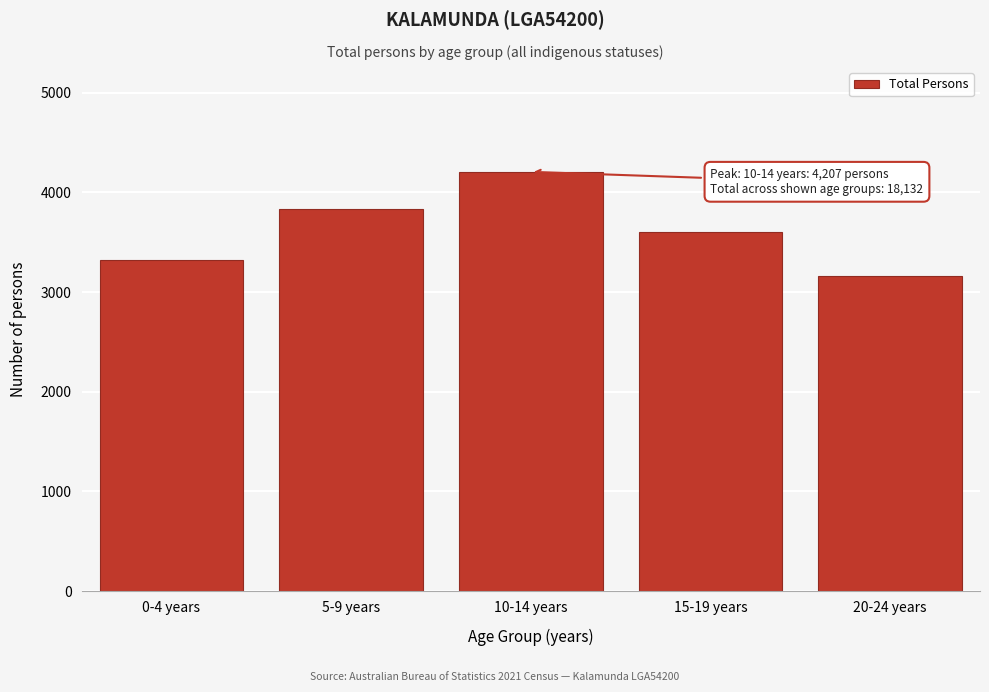

Reading left to right, extract all data points from this chart.

0-4 years=3318	5-9 years=3836	10-14 years=4207	15-19 years=3608	20-24 years=3163